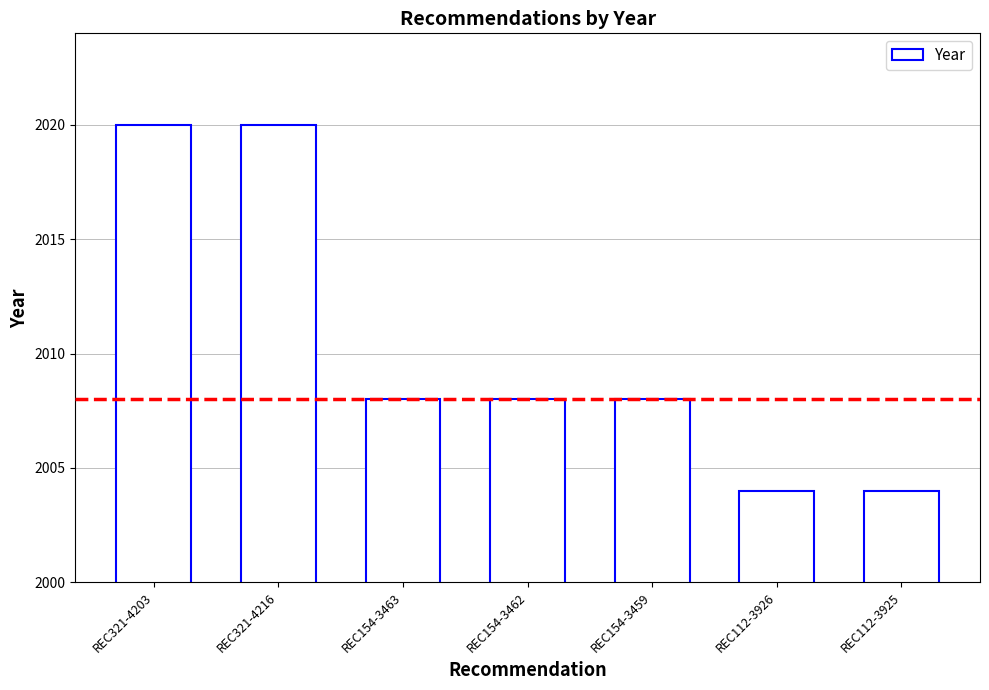

How many series are shown in this chart?

1